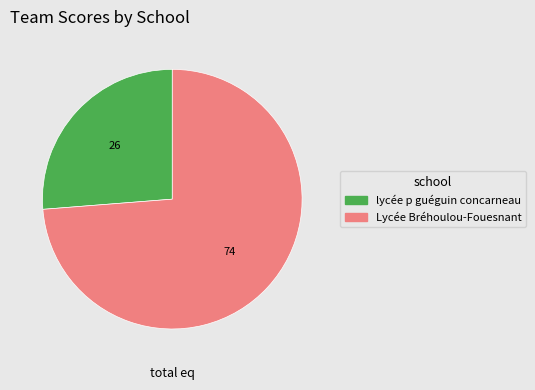

Combined, do lycée p guéguin concarneau and Lycée Bréhoulou-Fouesnant account for over 50%?

Yes